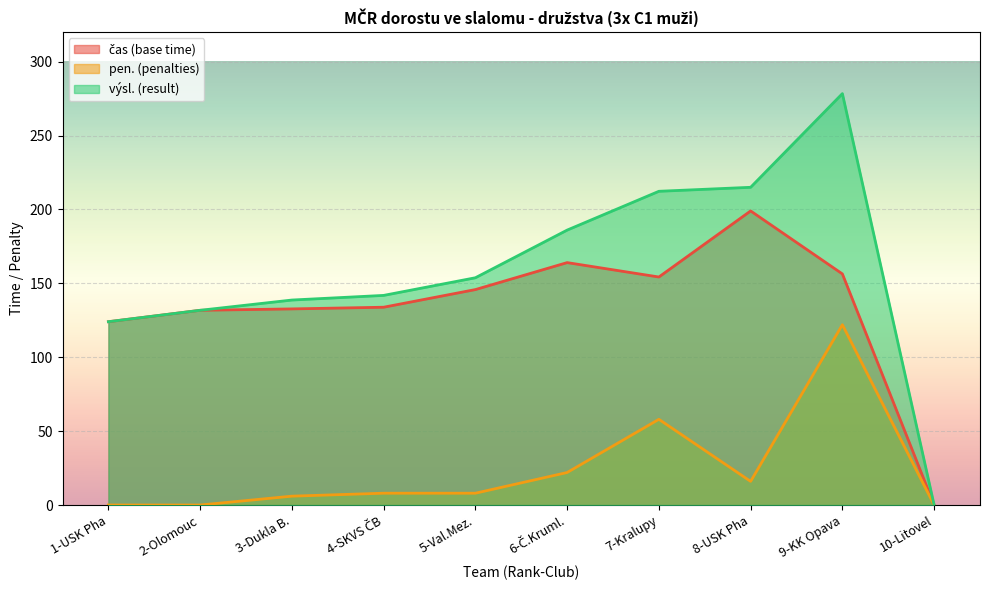

Reading right to left, list all the values displayed in this chart.

čas (base time): 0.0	156.4	199.0	154.3	164.0	145.8	133.8	132.7	131.8	124.0
pen. (penalties): 0.0	122.0	16.0	58.0	22.0	8.0	8.0	6.0	0.0	0.0
výsl. (result): 0.0	278.4	215.0	212.3	186.0	153.8	141.8	138.7	131.8	124.0